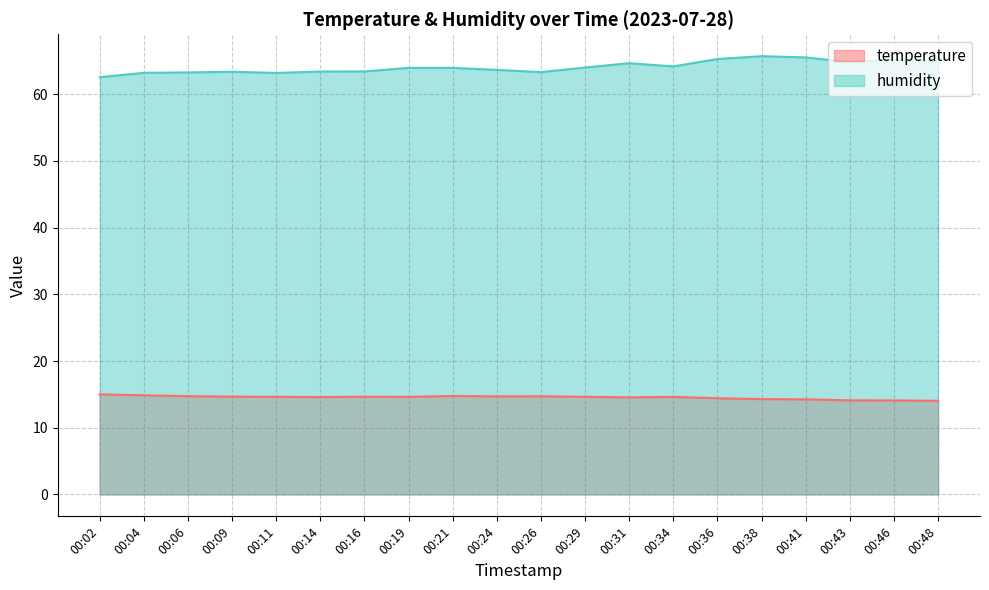

What value does the temperature series have at 00:24?

14.7